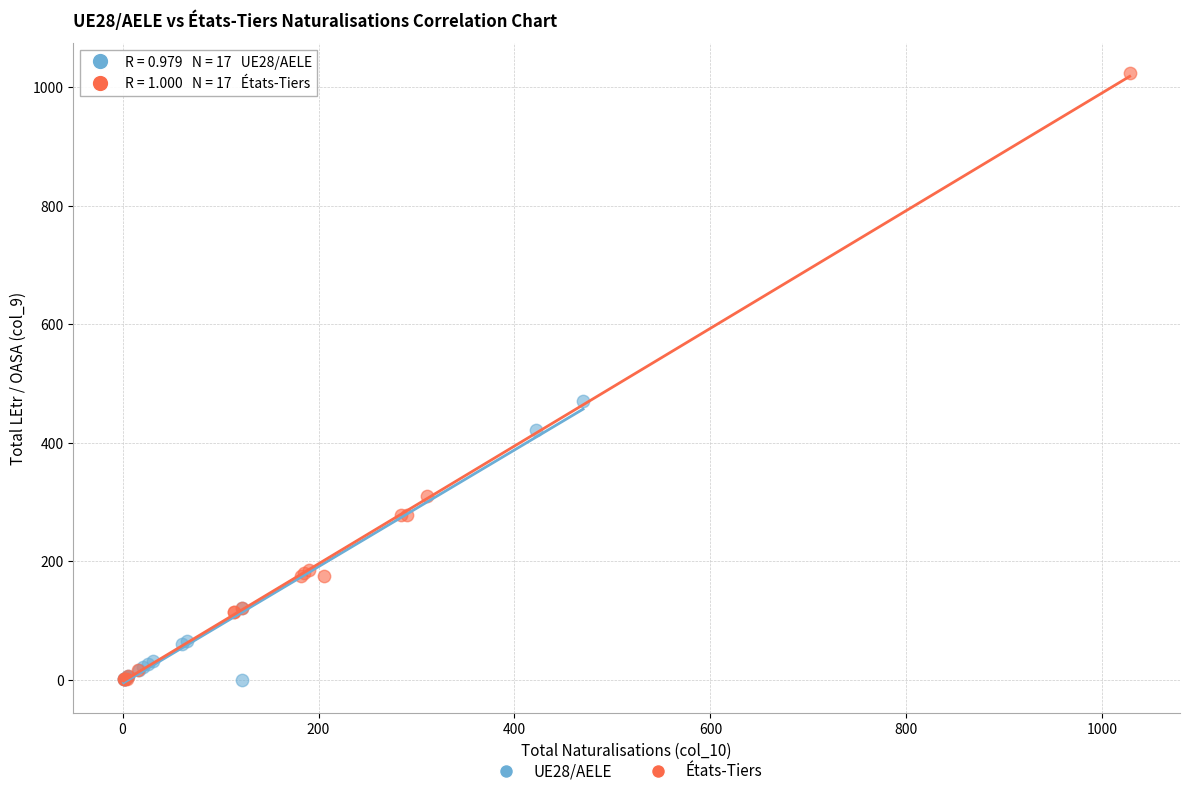

Which series has the largest Y range (max minus min)?

États-Tiers